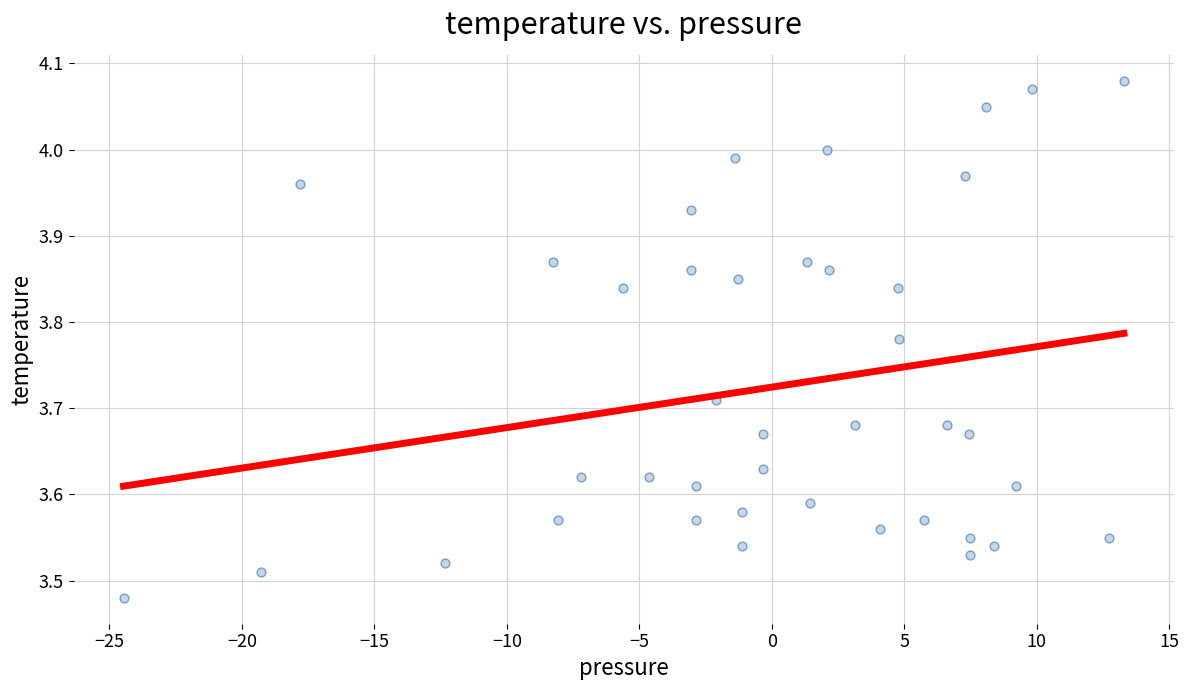

What is the range of Y values (max minus min)?

0.6